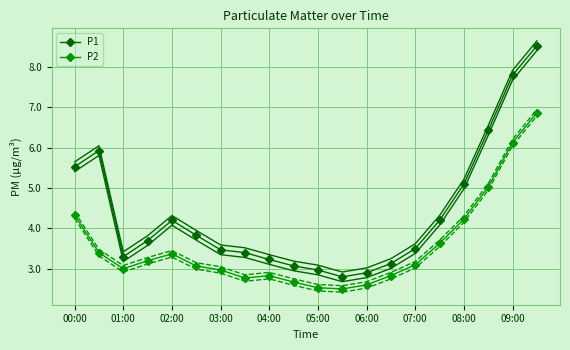

In P2, how many points are higher than both neighbors (excluding endpoints)?

2